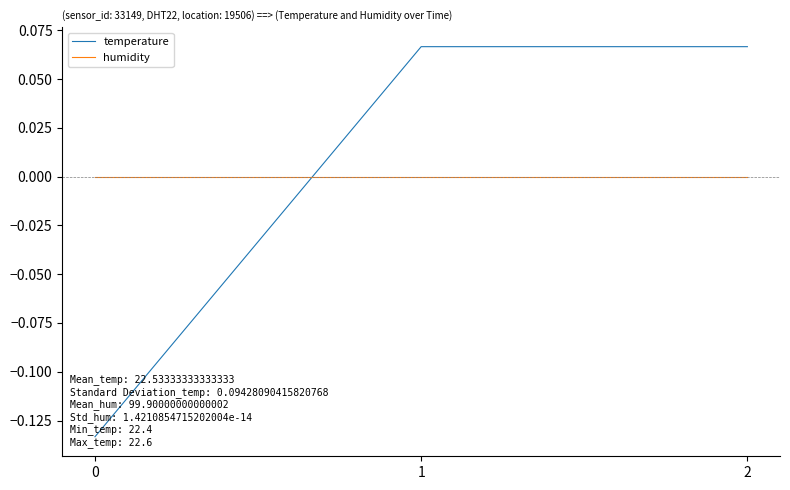

Is it true that temperature equals 0.0 at 2?

False